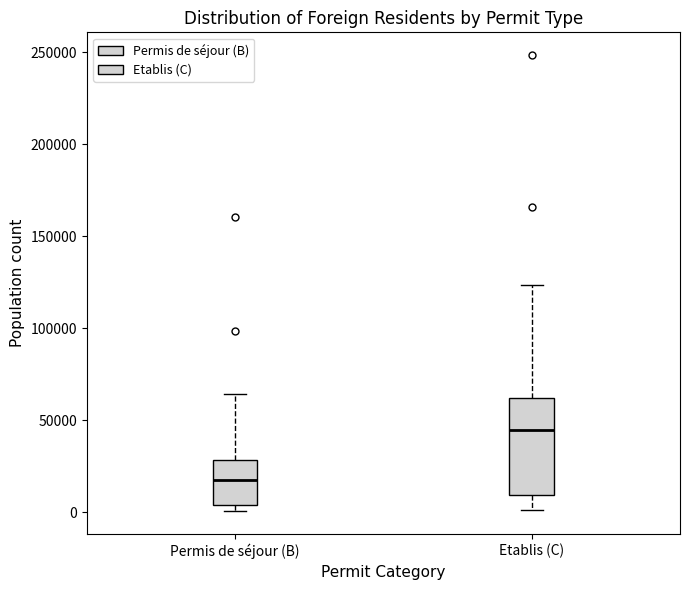

Where does the lower whisker of the box for Etablis (C) end on the y-axis? The values are not printed on the chart, so give them approximately, as read against the axis.

0